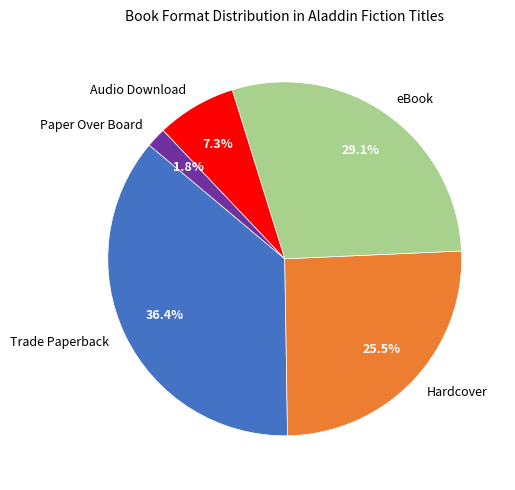

The Trade Paperback slice represents 36% of the pie. True or false?

True